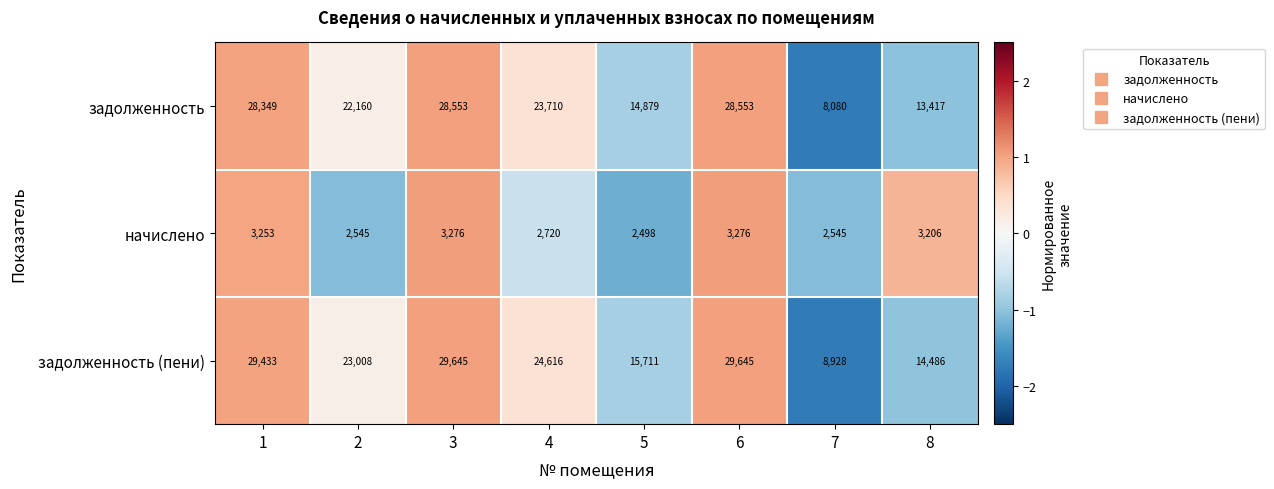

Reading left to right, transcribe all the data shown in this chart.

задолженность: 1=28349	2=22160	3=28553	4=23710	5=14879	6=28553	7=8080	8=13417
начислено: 1=3253	2=2545	3=3276	4=2720	5=2498	6=3276	7=2545	8=3206
задолженность (пени): 1=29433	2=23008	3=29645	4=24616	5=15711	6=29645	7=8928	8=14486